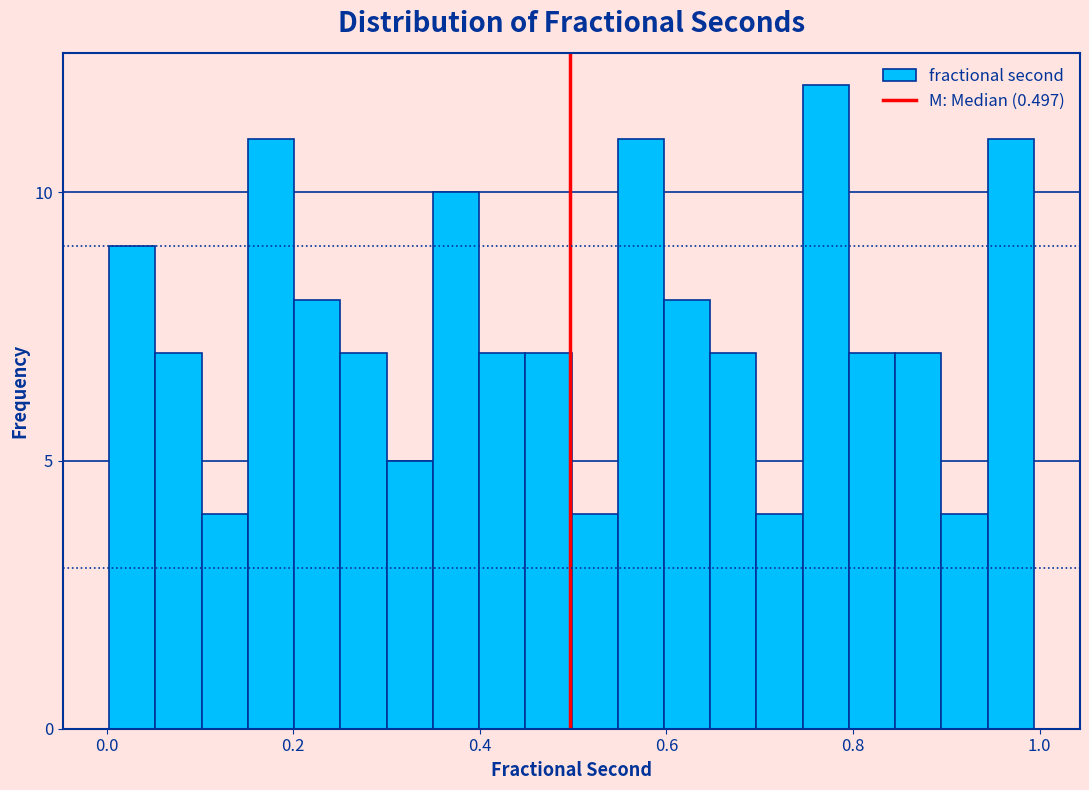

Read against the x-axis, roughly where is the centre of the tallest bar?

0.78